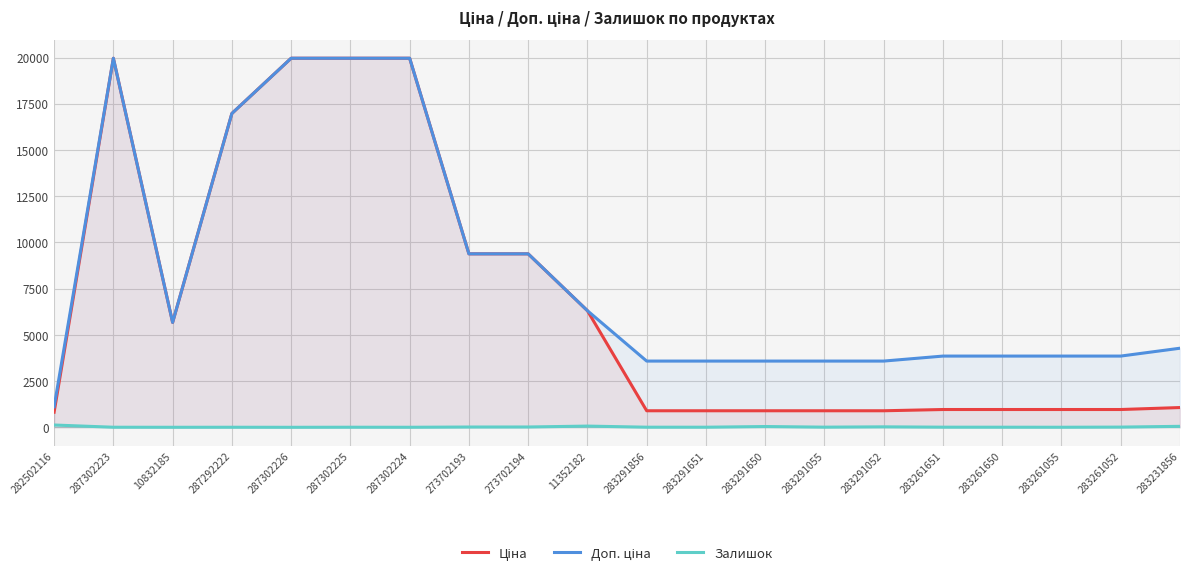

What is the total value across all series at 11352182?

12684.5